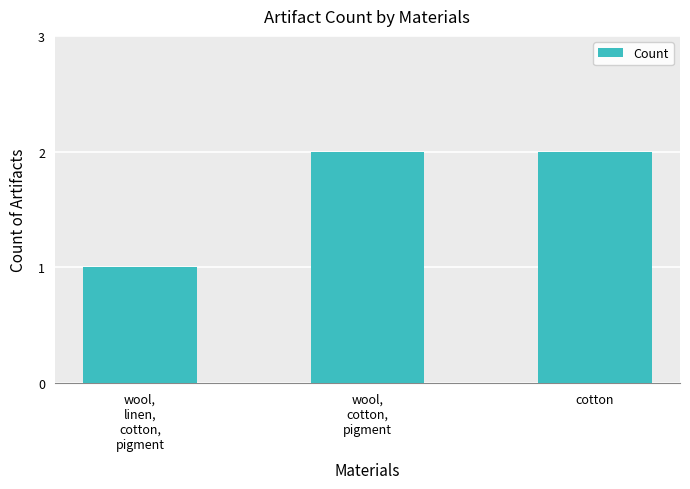

What is the value of the 3rd bar from the left?

2